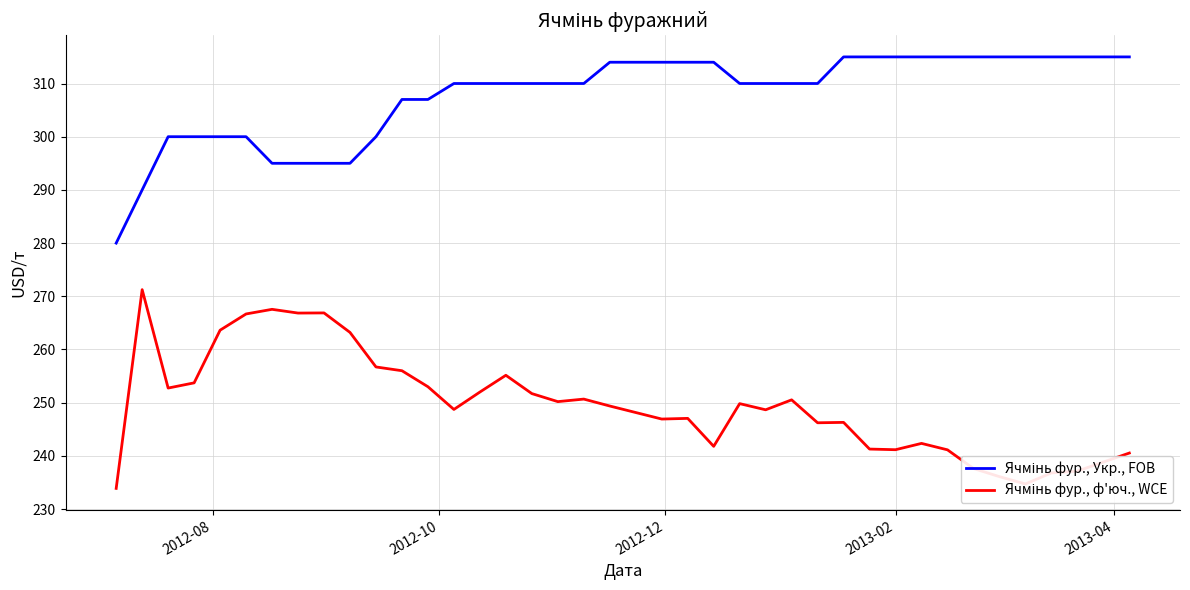

What is the smallest value displayed?

233.9